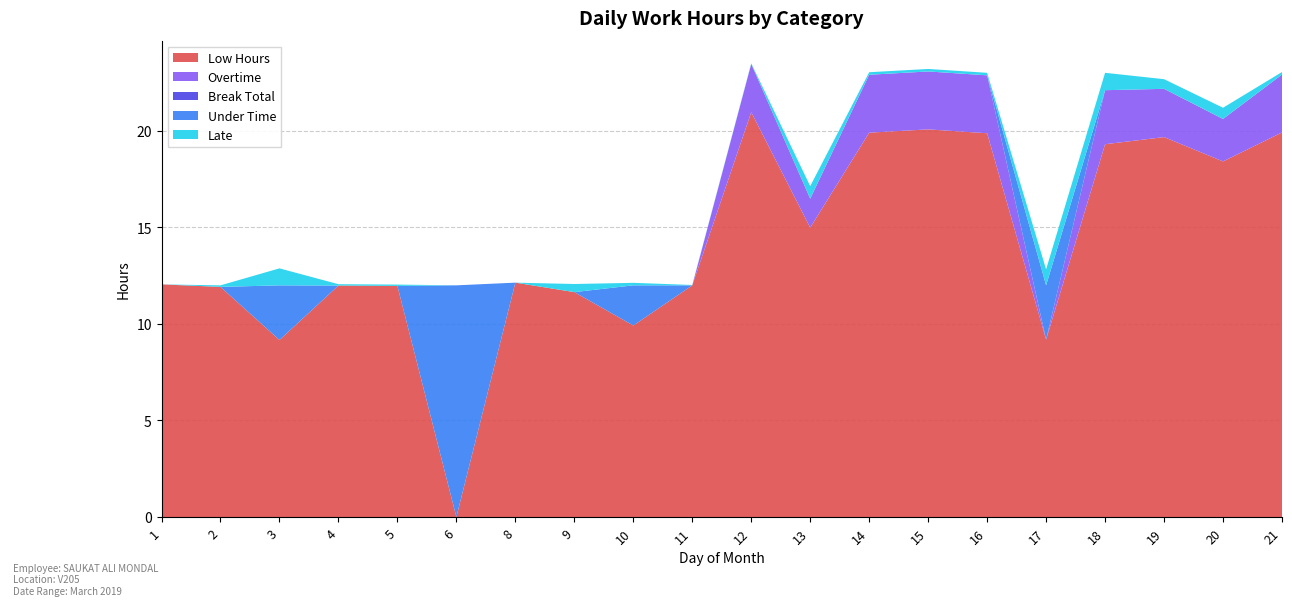

Reading right to left, list all the values displayed in this chart.

Low Hours: 19.9	18.4	19.7	19.3	9.2	19.9	20.1	19.9	15.0	21.0	12.0	9.9	11.7	12.1	0.0	12.0	12.0	9.2	11.9	12.1
Overtime: 3.0	2.2	2.5	2.8	0.0	3.0	3.0	3.0	1.5	2.5	0.0	0.0	0.0	0.0	0.0	0.0	0.0	0.0	0.0	0.0
Break Total: 0.0	0.0	0.0	0.0	0.0	0.0	0.0	0.0	0.0	0.0	0.0	0.0	0.0	0.0	0.0	0.0	0.0	0.0	0.0	0.0
Under Time: 0.0	0.0	0.0	0.0	2.8	0.0	0.0	0.0	0.0	0.0	0.0	2.1	0.0	0.0	12.0	0.0	0.0	2.8	0.0	0.0
Late: 0.1	0.6	0.5	0.9	0.8	0.1	0.1	0.1	0.7	0.0	0.0	0.1	0.4	0.0	0.0	0.1	0.1	0.9	0.1	0.0